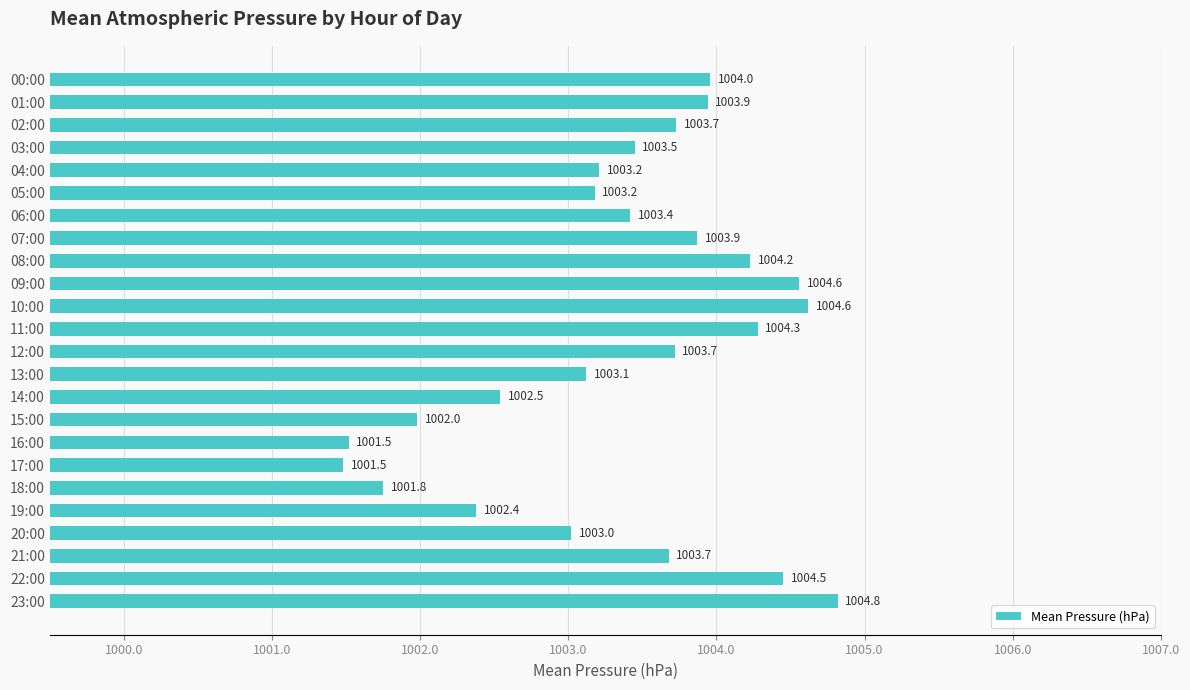

Is it true that the value at 10:00 is 1004.6?

True